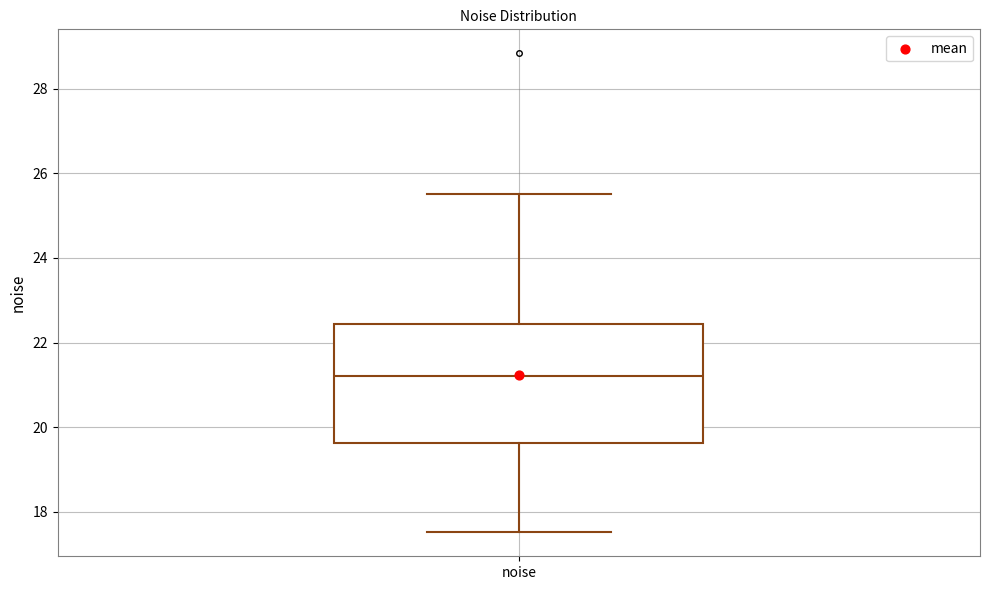

Read this box plot against the y-axis: the position of the median line, the range covered by the box, and the ends of both whiskers. The values are not printed on the chart, so give them approximately, as read against the axis.

median 21.2, box 19.6 to 22.4, whiskers 17.6 to 25.4